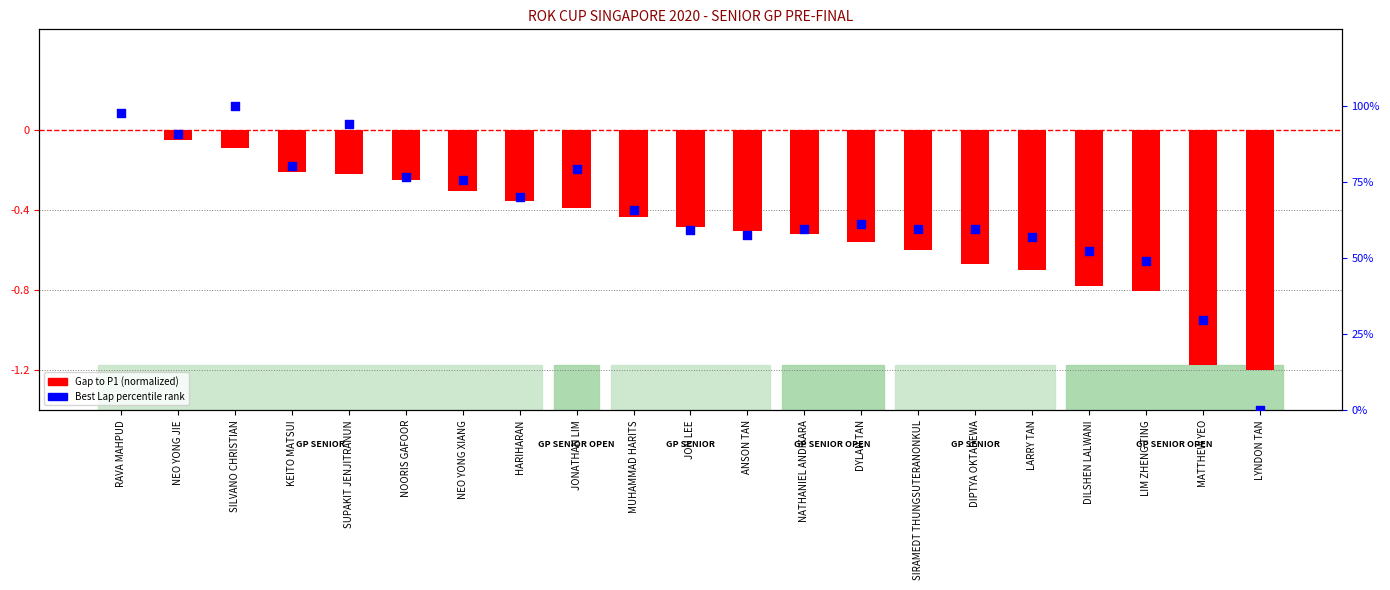

What is the total value across all series at ANSON TAN?

57.0